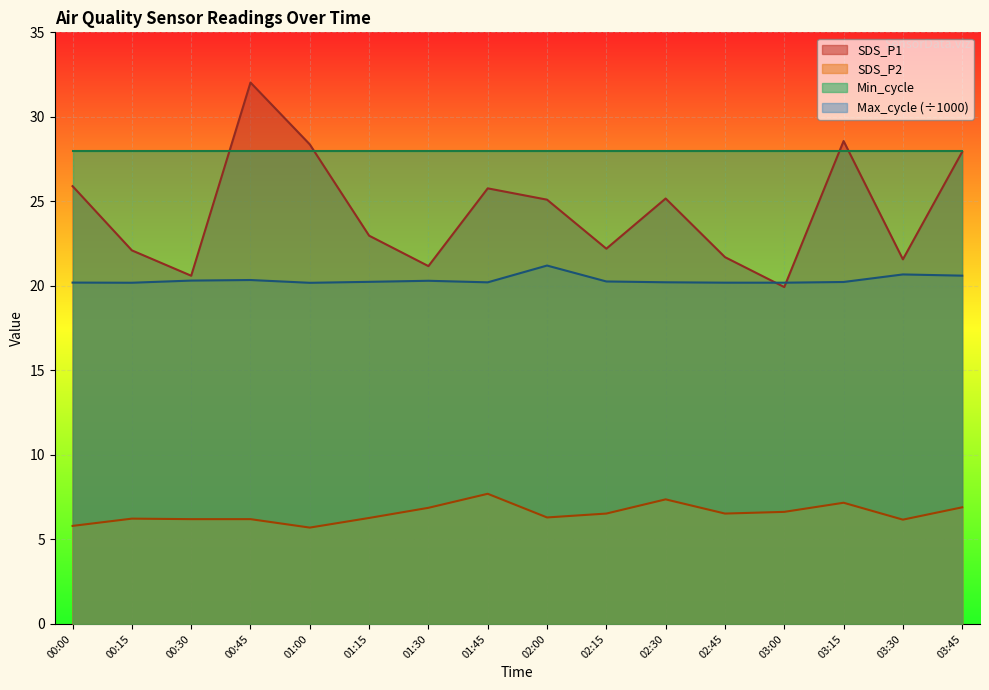

What is the sum of the SDS_P1 values at 00:30 and 00:45?

52.6